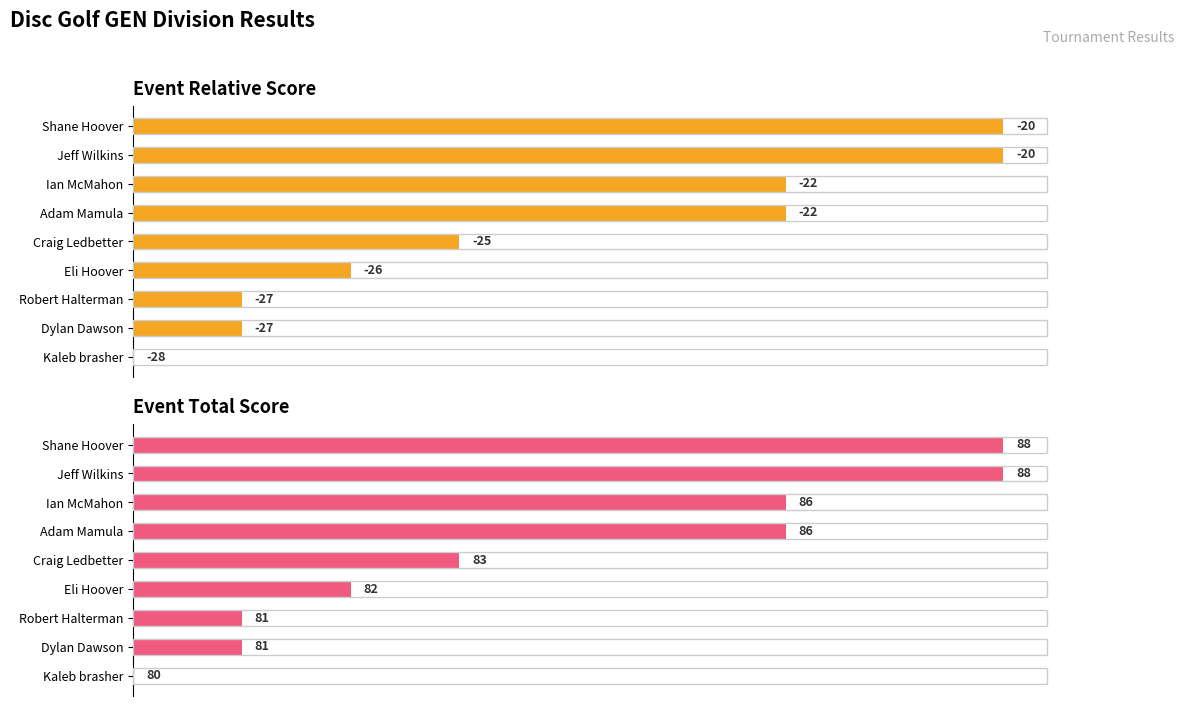

Which has a higher value, Kaleb brasher or Robert Halterman?

Robert Halterman